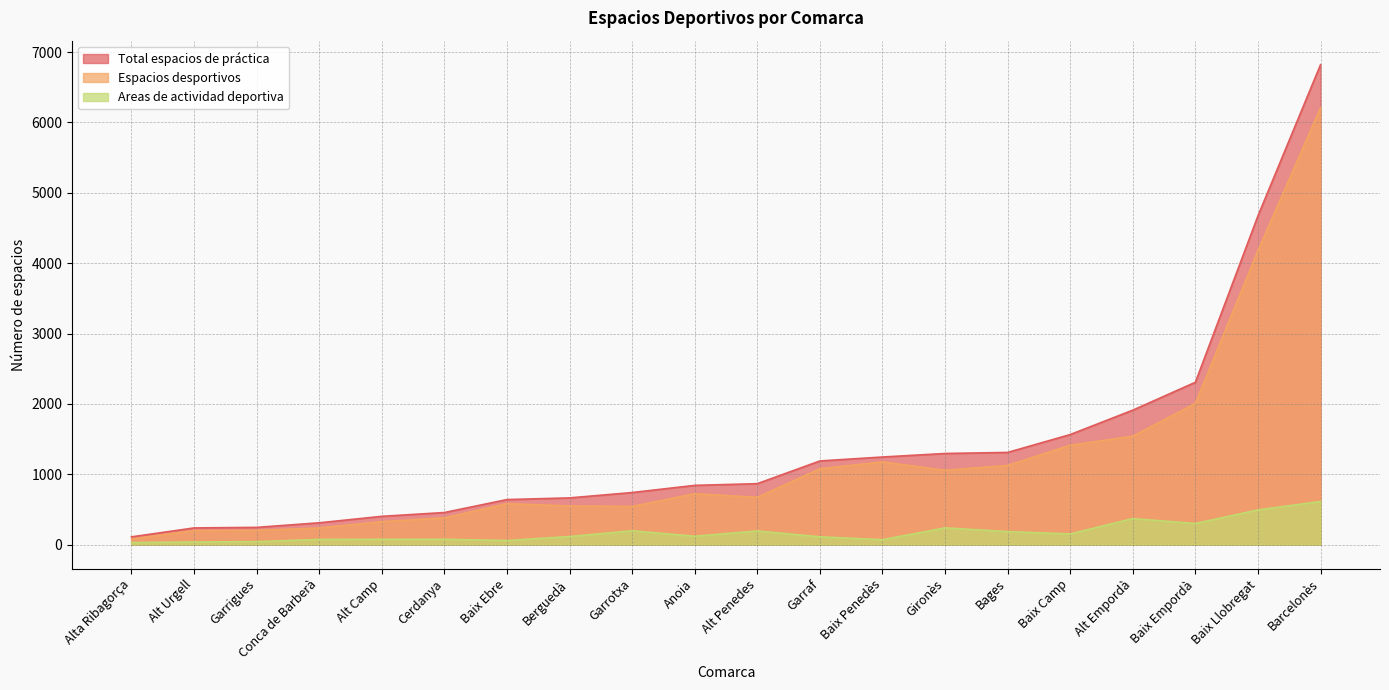

What is the approximate value of Total espacios de práctica at Baix Camp?

1564